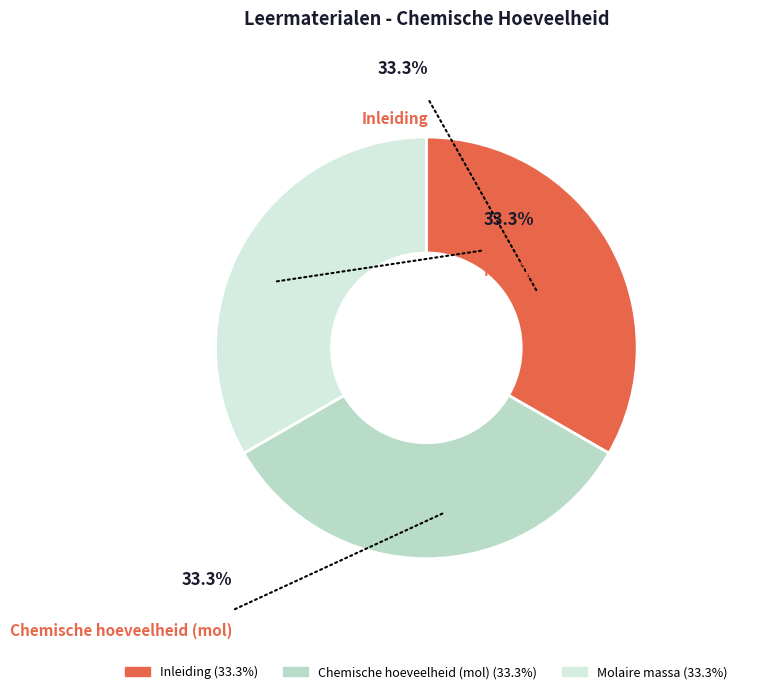

Do Inleiding and Chemische hoeveelheid (mol) together represent more than half of the pie?

Yes